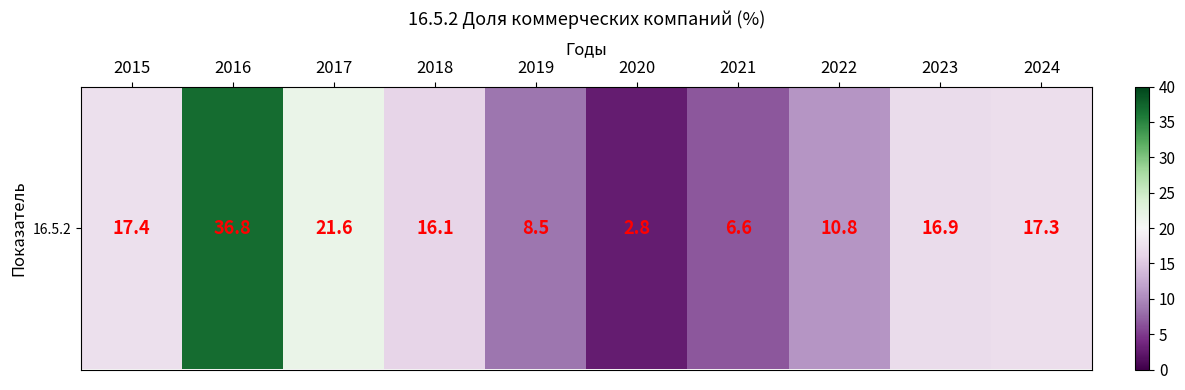

Rank the categories by value from highest to lowest.

2016, 2017, 2015, 2024, 2023, 2018, 2022, 2019, 2021, 2020